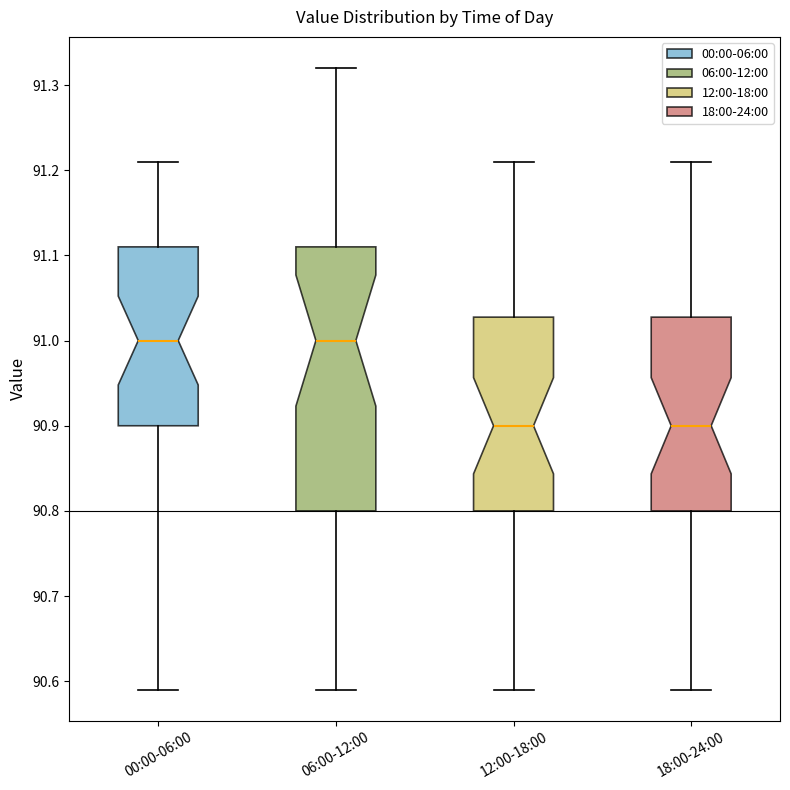

Reading left to right, read every box against the y-axis: the position of its median line, the range the box covers, and the ends of its whiskers. The values are not printed on the chart, so give them approximately, as read against the axis.

00:00-06:00: median 91.00, box 90.90 to 91.11, whiskers 90.59 to 91.21
06:00-12:00: median 91.00, box 90.80 to 91.11, whiskers 90.59 to 91.32
12:00-18:00: median 90.90, box 90.80 to 91.03, whiskers 90.59 to 91.21
18:00-24:00: median 90.90, box 90.80 to 91.03, whiskers 90.59 to 91.21